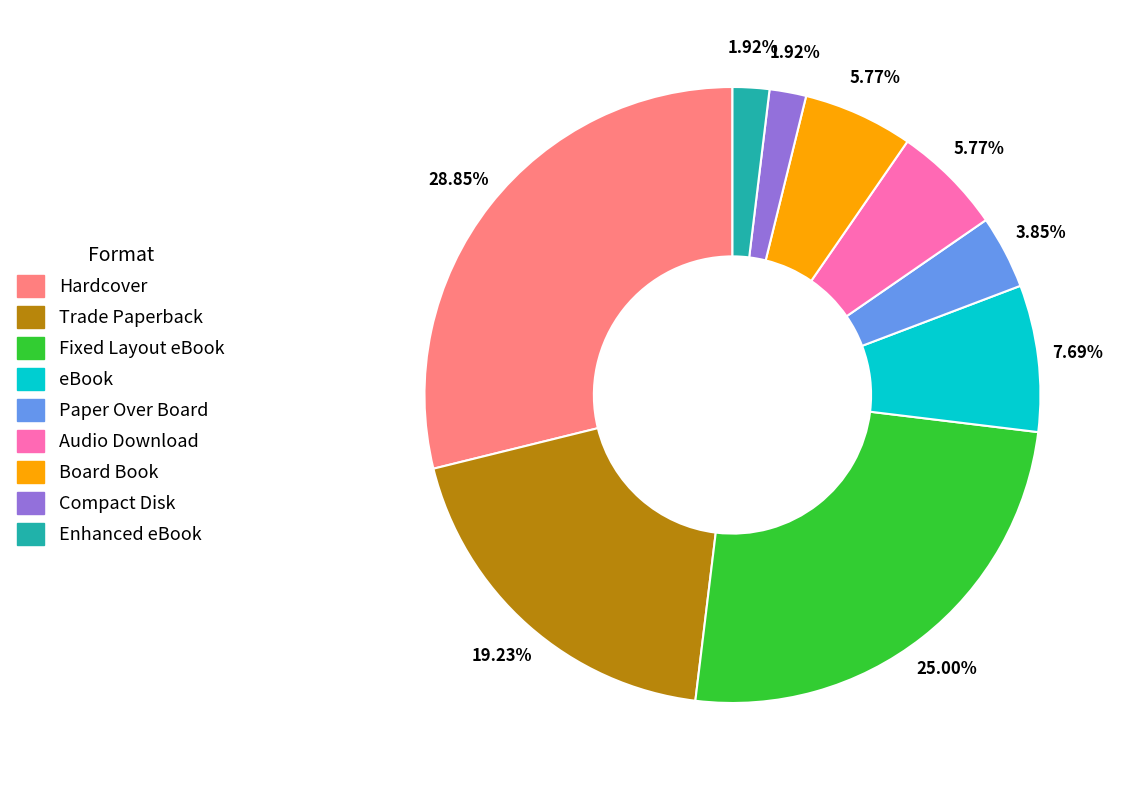

How much of the chart is everything except Compact Disk?

98.1%